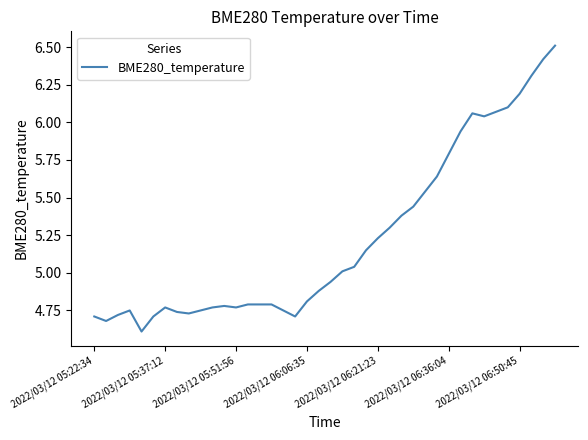

What is the smallest value displayed?

4.6